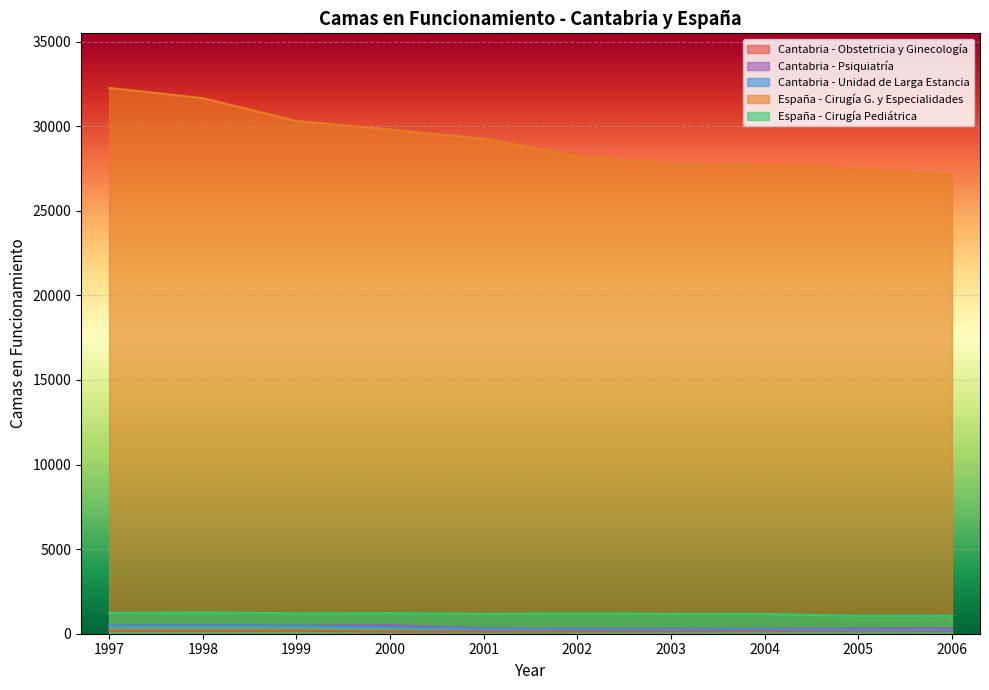

True or false: España - Cirugía Pediátrica and Cantabria - Obstetricia y Ginecología intersect in this chart.

False